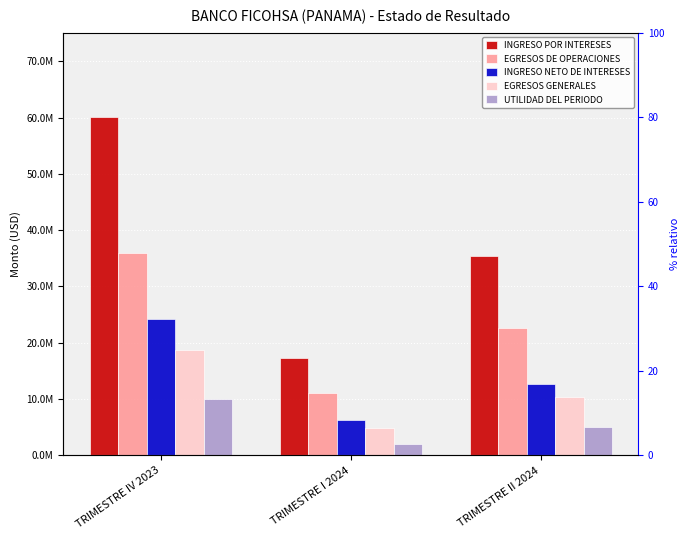

Between TRIMESTRE IV 2023 and TRIMESTRE I 2024, which series saw the biggest shift?

INGRESO POR INTERESES